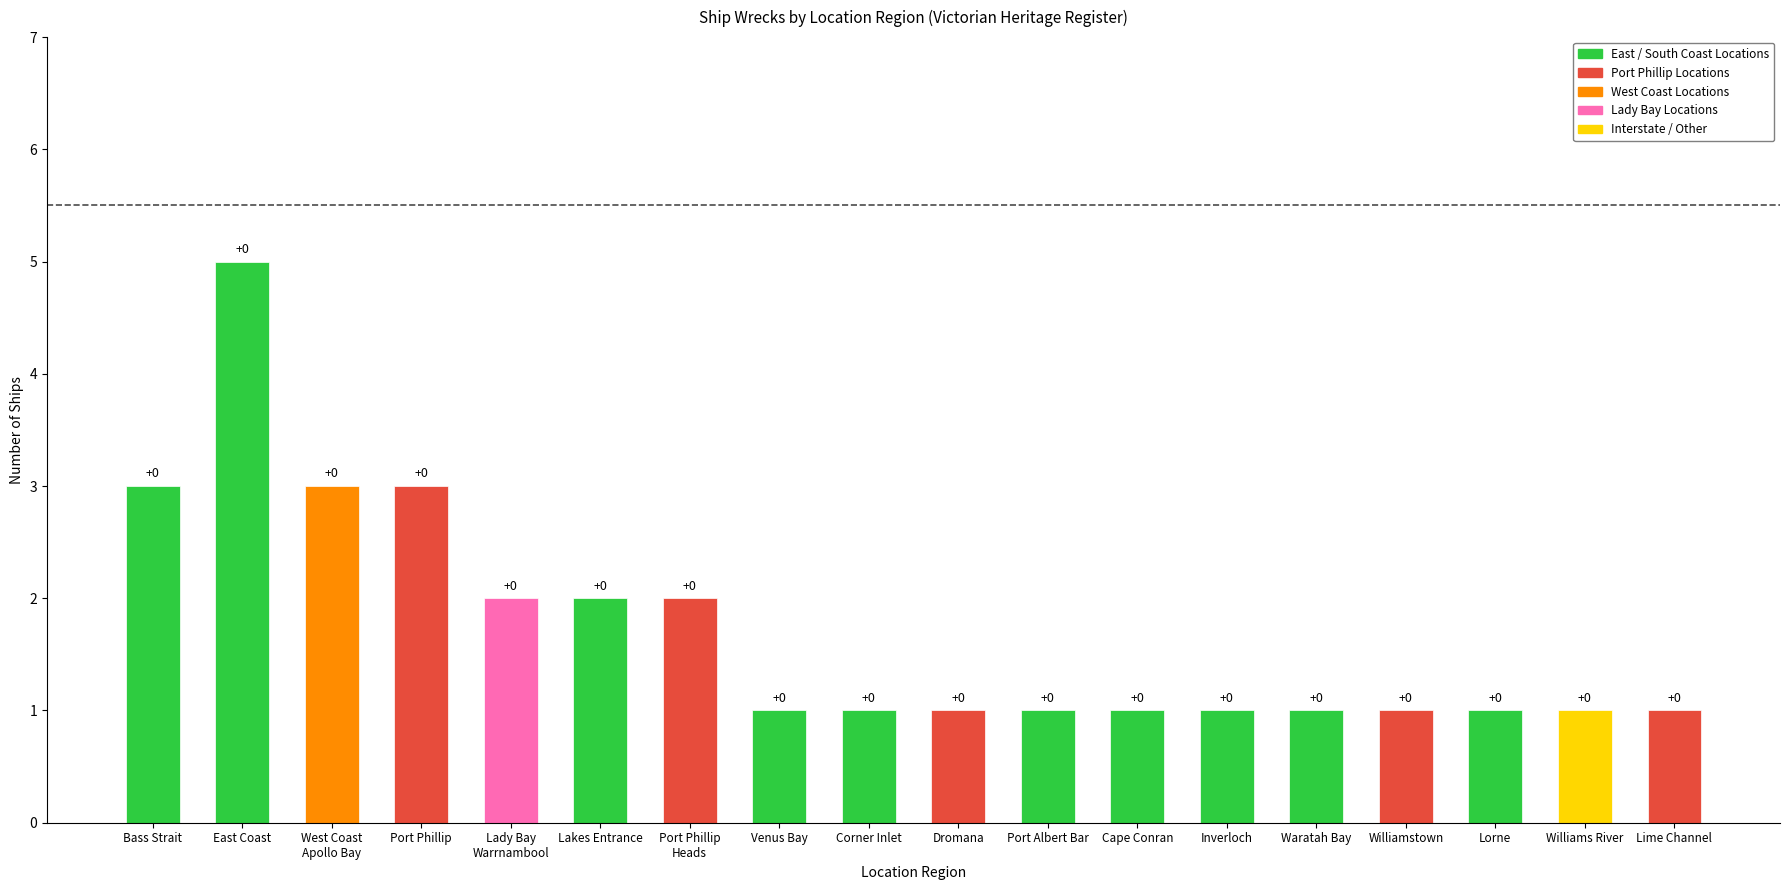

How many bars are there in total?

18